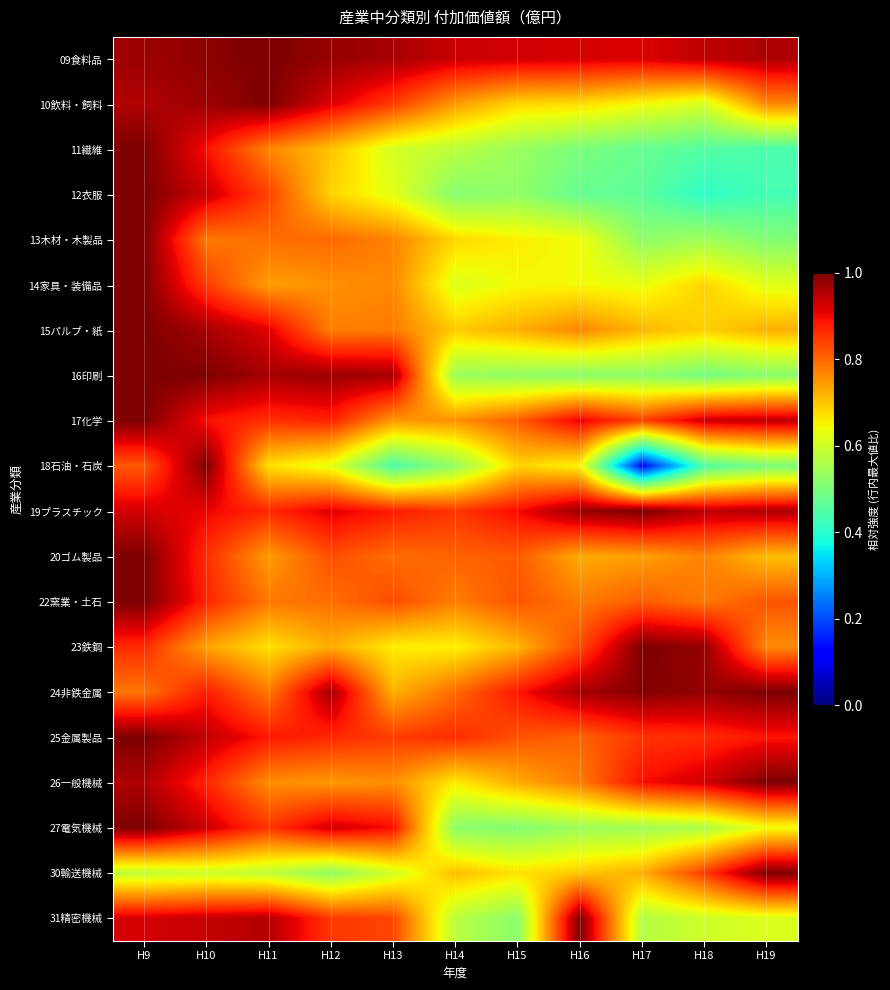

Reading left to right, list all the values displayed in this chart.

09食料品: H9=1.0	H10=1.0	H11=1.0	H12=1.0	H13=1.0	H14=0.9	H15=0.9	H16=0.9	H17=0.9	H18=0.9	H19=1.0
10飲料・飼料: H9=1.0	H10=1.0	H11=1.0	H12=0.9	H13=0.8	H14=0.7	H15=0.7	H16=0.7	H17=0.6	H18=0.6	H19=0.8
11繊維: H9=1.0	H10=0.9	H11=0.8	H12=0.7	H13=0.6	H14=0.6	H15=0.5	H16=0.5	H17=0.5	H18=0.5	H19=0.4
12衣服: H9=1.0	H10=0.9	H11=0.8	H12=0.7	H13=0.6	H14=0.5	H15=0.5	H16=0.5	H17=0.5	H18=0.4	H19=0.4
13木材・木製品: H9=1.0	H10=0.8	H11=0.8	H12=0.8	H13=0.8	H14=0.7	H15=0.7	H16=0.6	H17=0.5	H18=0.5	H19=0.5
14家具・装備品: H9=1.0	H10=0.8	H11=0.7	H12=0.8	H13=0.8	H14=0.6	H15=0.6	H16=0.6	H17=0.6	H18=0.7	H19=0.6
15パルプ・紙: H9=1.0	H10=1.0	H11=0.9	H12=0.8	H13=0.8	H14=0.7	H15=0.7	H16=0.8	H17=0.7	H18=0.7	H19=0.7
16印刷: H9=1.0	H10=1.0	H11=1.0	H12=1.0	H13=1.0	H14=0.5	H15=0.5	H16=0.5	H17=0.5	H18=0.5	H19=0.5
17化学: H9=1.0	H10=0.9	H11=0.9	H12=0.9	H13=0.7	H14=0.8	H15=0.8	H16=0.9	H17=0.8	H18=0.9	H19=0.9
18石油・石炭: H9=0.8	H10=1.0	H11=0.7	H12=0.6	H13=0.4	H14=0.5	H15=0.7	H16=0.6	H17=0.1	H18=0.4	H19=0.5
19プラスチック: H9=0.9	H10=0.9	H11=0.9	H12=0.9	H13=0.9	H14=0.9	H15=0.9	H16=1.0	H17=1.0	H18=0.9	H19=1.0
20ゴム製品: H9=1.0	H10=0.9	H11=0.7	H12=0.8	H13=0.8	H14=0.8	H15=0.8	H16=0.7	H17=0.7	H18=0.8	H19=0.7
22窯業・土石: H9=1.0	H10=0.9	H11=0.8	H12=0.8	H13=0.8	H14=0.8	H15=0.8	H16=0.8	H17=0.8	H18=0.8	H19=0.8
23鉄鋼: H9=0.9	H10=0.7	H11=0.7	H12=0.7	H13=0.7	H14=0.7	H15=0.7	H16=0.8	H17=1.0	H18=1.0	H19=0.8
24非鉄金属: H9=0.8	H10=0.9	H11=0.8	H12=1.0	H13=0.7	H14=0.8	H15=0.9	H16=1.0	H17=1.0	H18=1.0	H19=1.0
25金属製品: H9=1.0	H10=0.9	H11=0.9	H12=0.9	H13=0.8	H14=0.9	H15=0.8	H16=0.8	H17=0.9	H18=0.9	H19=0.9
26一般機械: H9=1.0	H10=0.9	H11=0.8	H12=0.7	H13=0.8	H14=0.7	H15=0.7	H16=0.8	H17=0.9	H18=0.9	H19=1.0
27電気機械: H9=1.0	H10=0.9	H11=0.9	H12=0.9	H13=0.9	H14=0.5	H15=0.5	H16=0.5	H17=0.5	H18=0.6	H19=0.6
30輸送機械: H9=0.6	H10=0.6	H11=0.6	H12=0.5	H13=0.6	H14=0.7	H15=0.7	H16=0.7	H17=0.7	H18=0.8	H19=1.0
31精密機械: H9=0.9	H10=0.9	H11=1.0	H12=0.9	H13=0.8	H14=0.6	H15=0.5	H16=1.0	H17=0.6	H18=0.6	H19=0.6